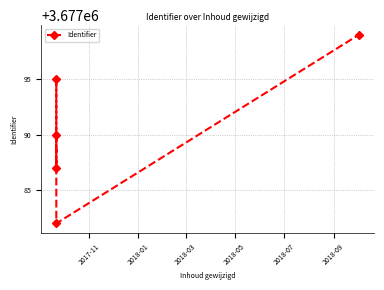

How many data points does each series have?

5